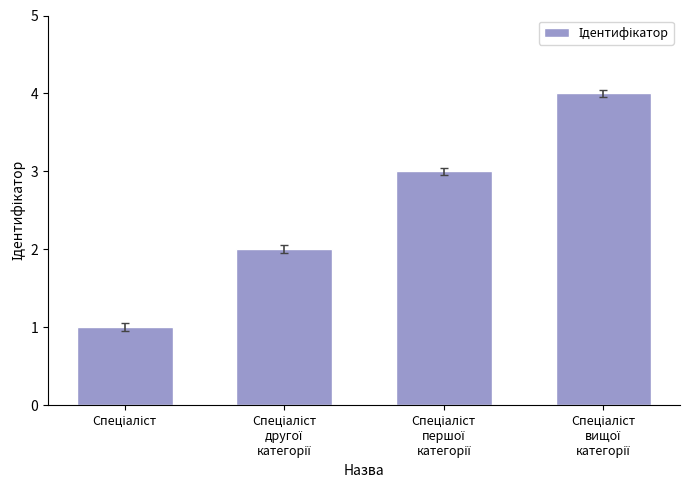

What is the sum of all values?

10